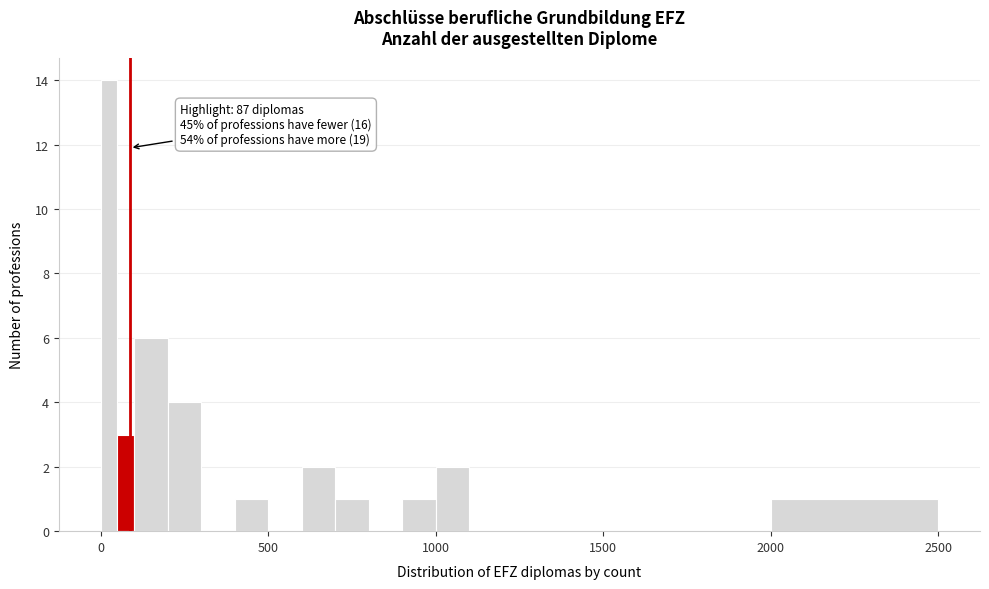

Around what value on the x-axis is the tallest bar? Give the approximate position of its centre, as read against the axis.

50